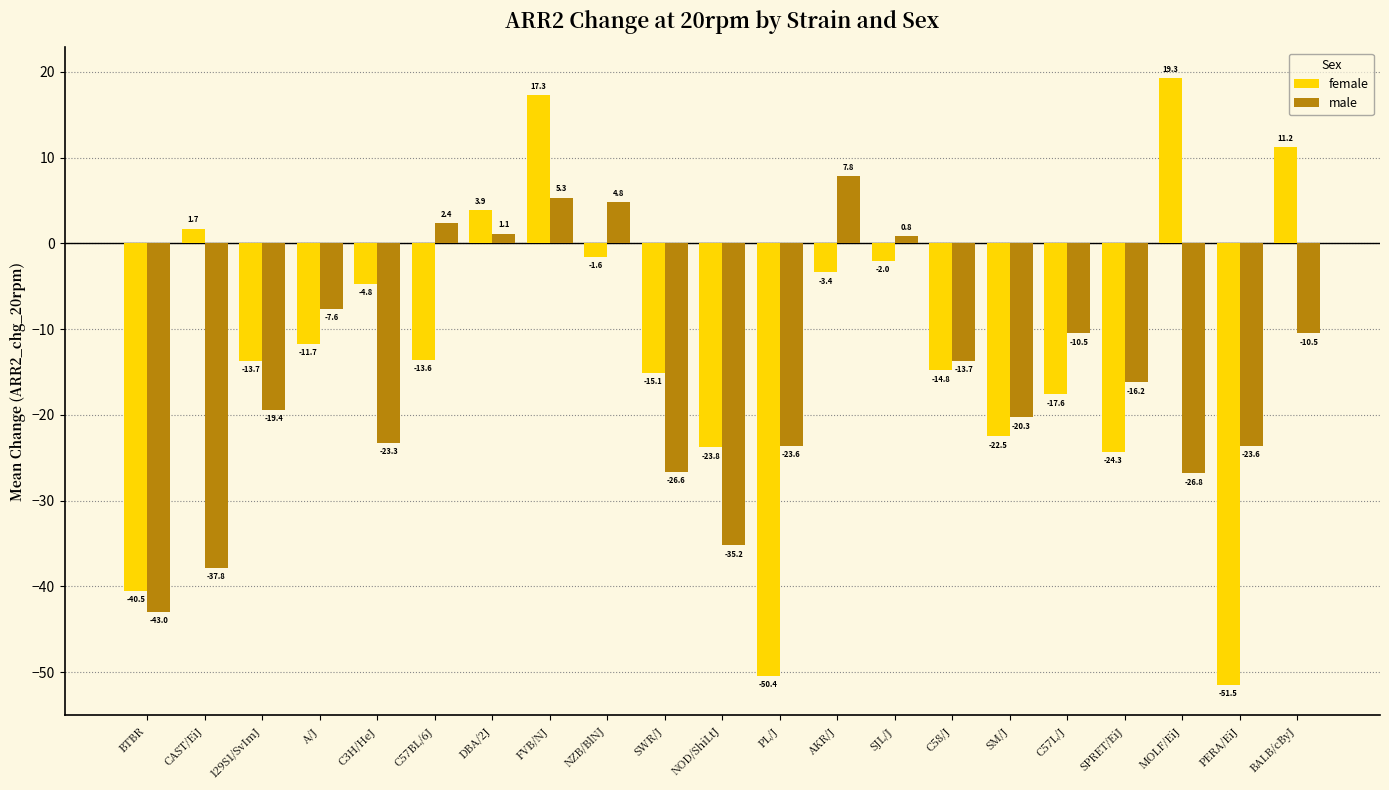

Which series has the largest range (max minus min)?

female